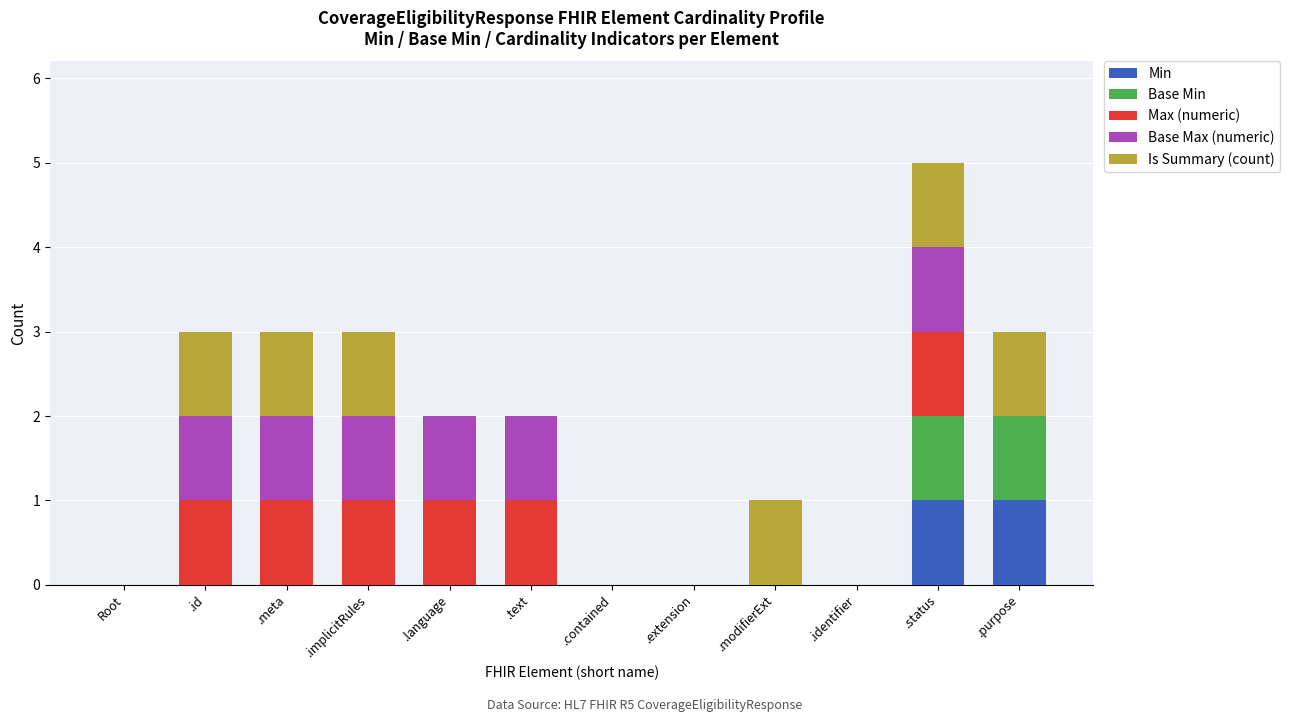

At which category is the sum across all series the highest?

.status